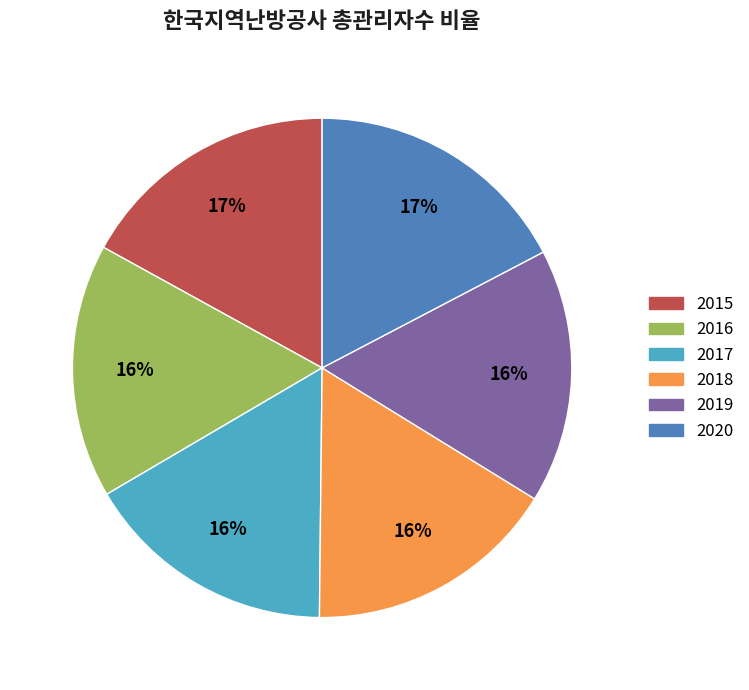

To the nearest percent, what portion does 2019 represent?

16%